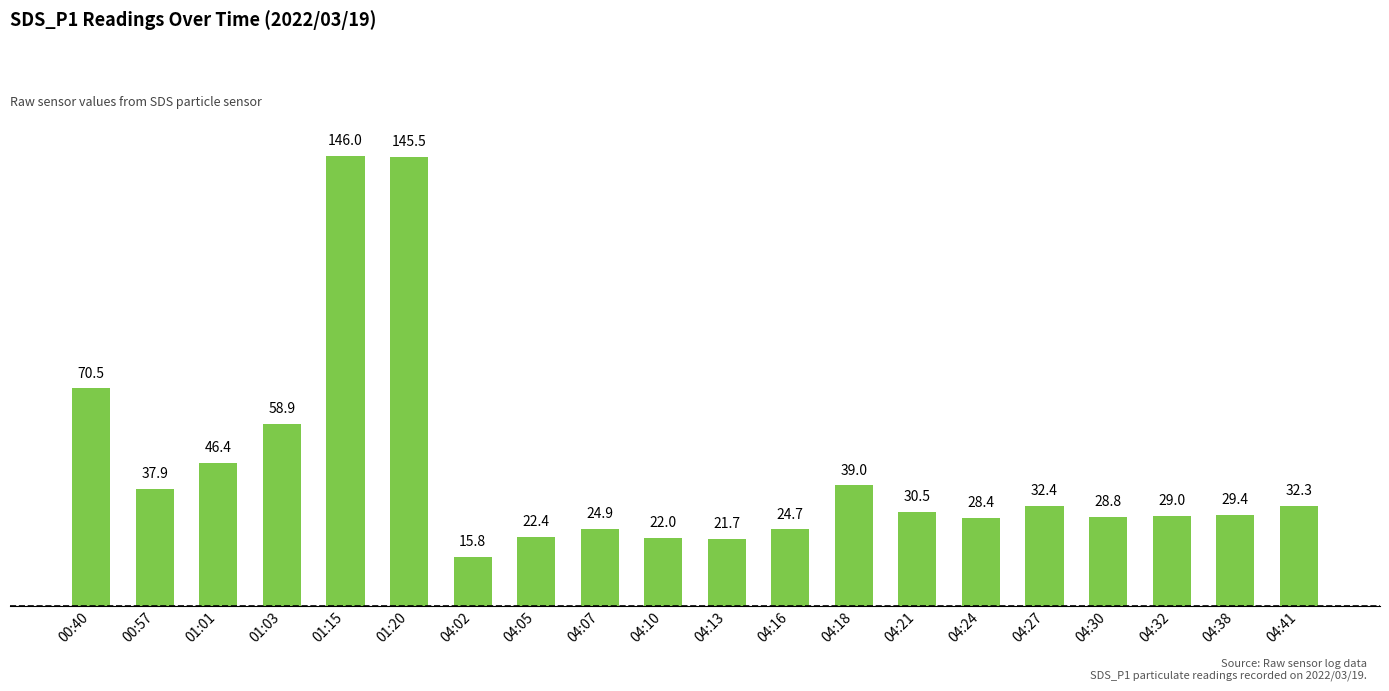

The value at 04:38 is 29.4. True or false?

True